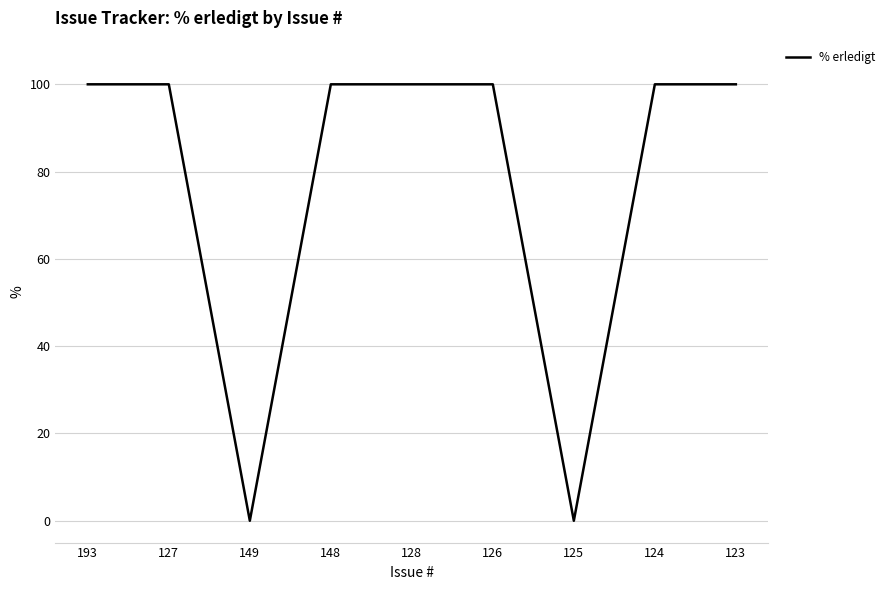

Is it true that the value at 128 is 41?

False